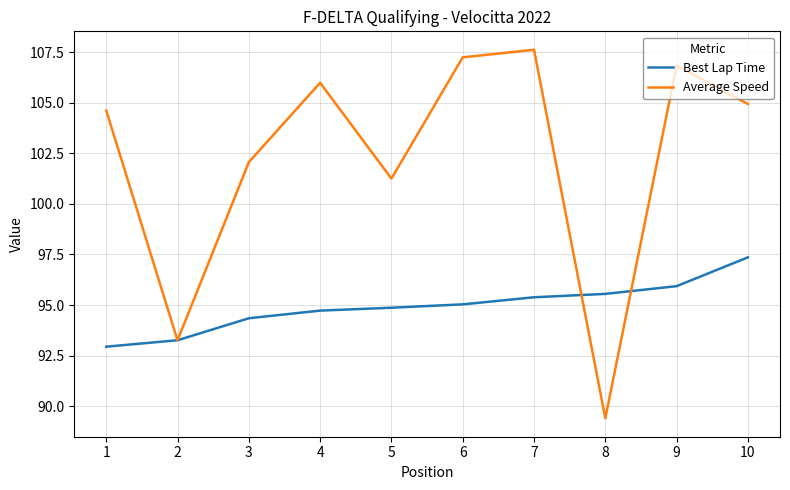

The value of Average Speed at 1 is 167.0. True or false?

False